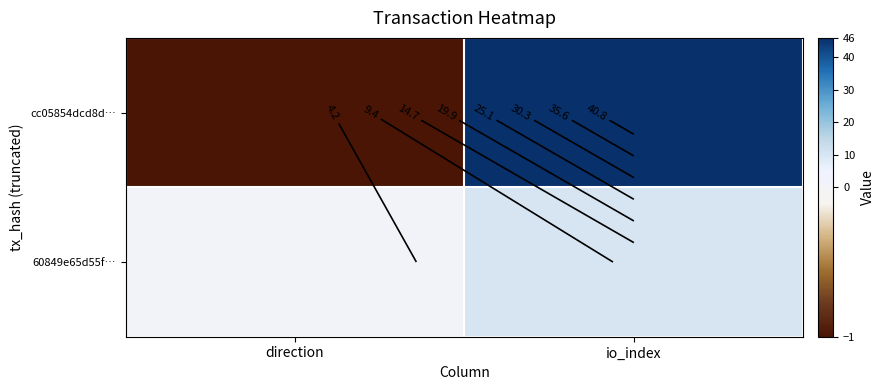

List the series in order of their peak value, lowest first.

60849e65d55f…, cc05854dcd8d…